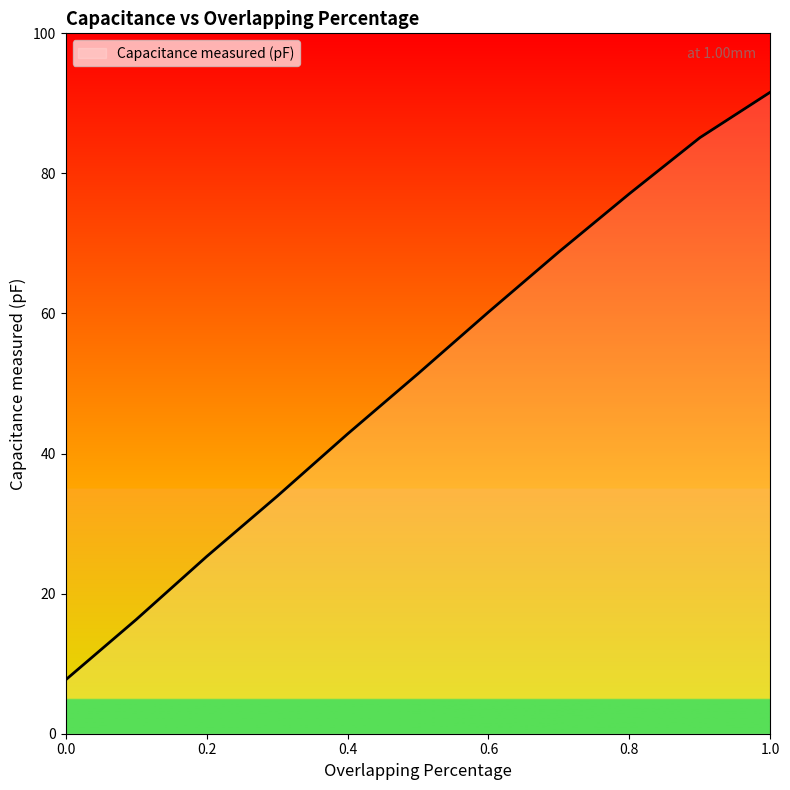

What is the maximum value shown in the chart?

91.6